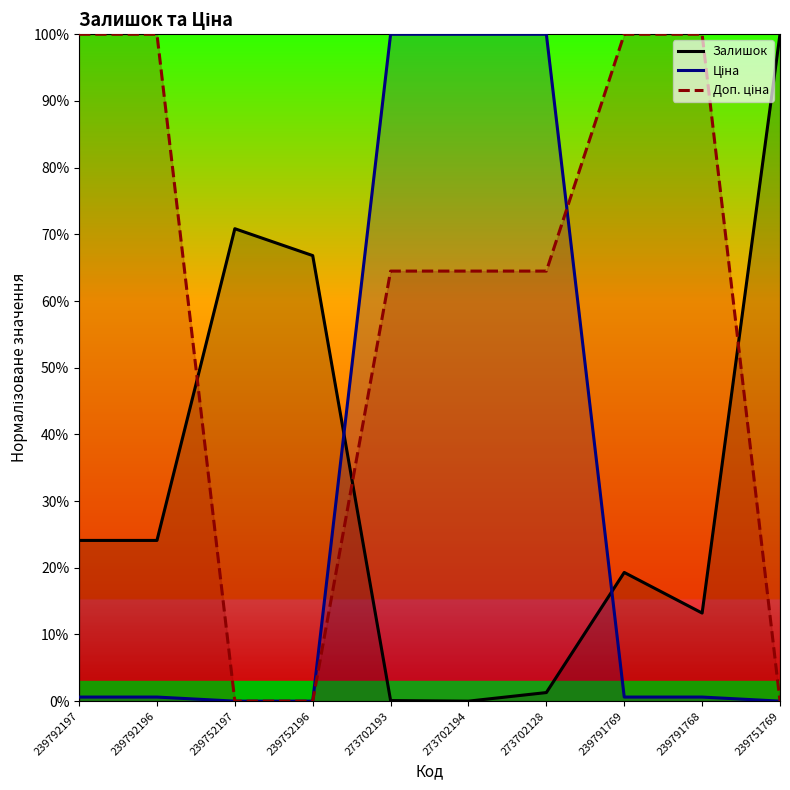

Which series has the widest spread of values?

Залишок